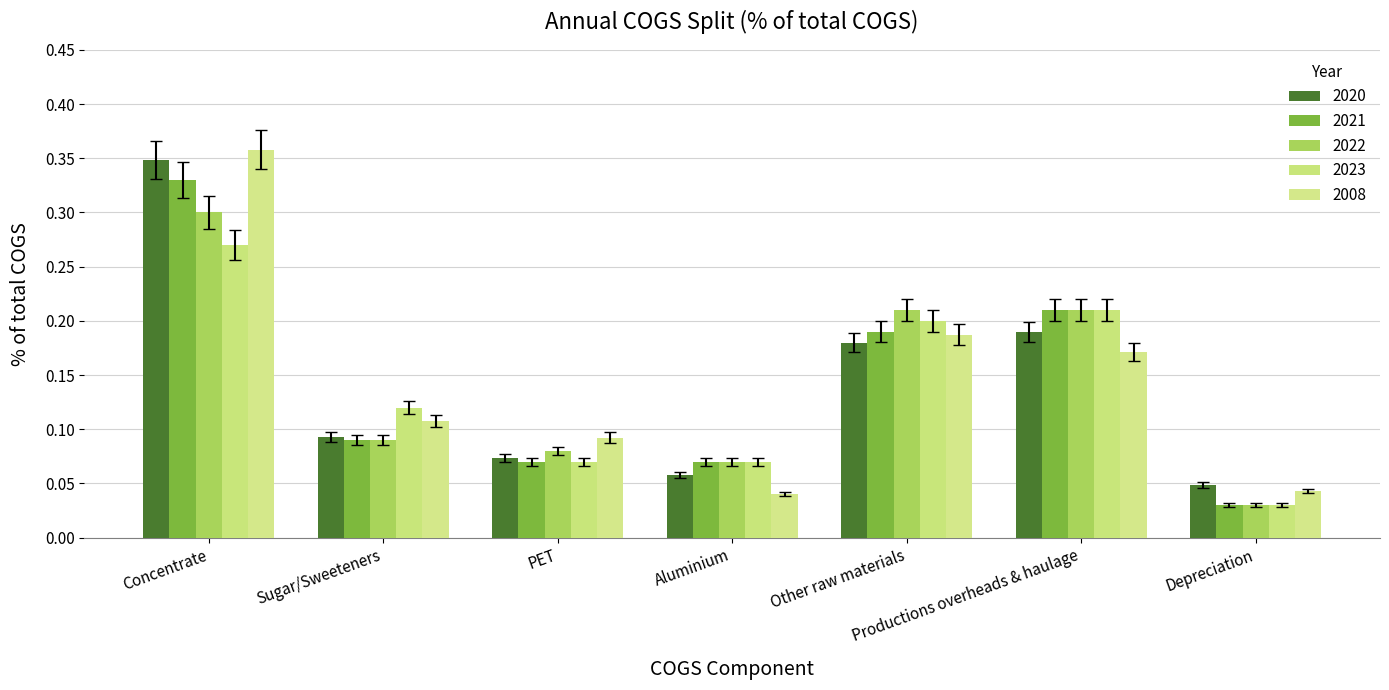

Count the 2022 values in the range 0 to 1.

7